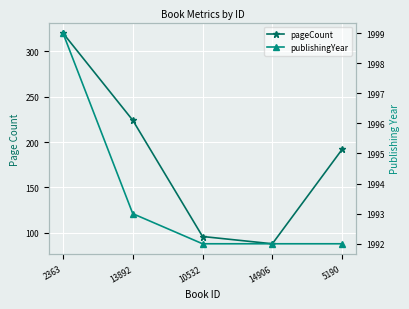

What is the average value of the publishingYear series?

1994